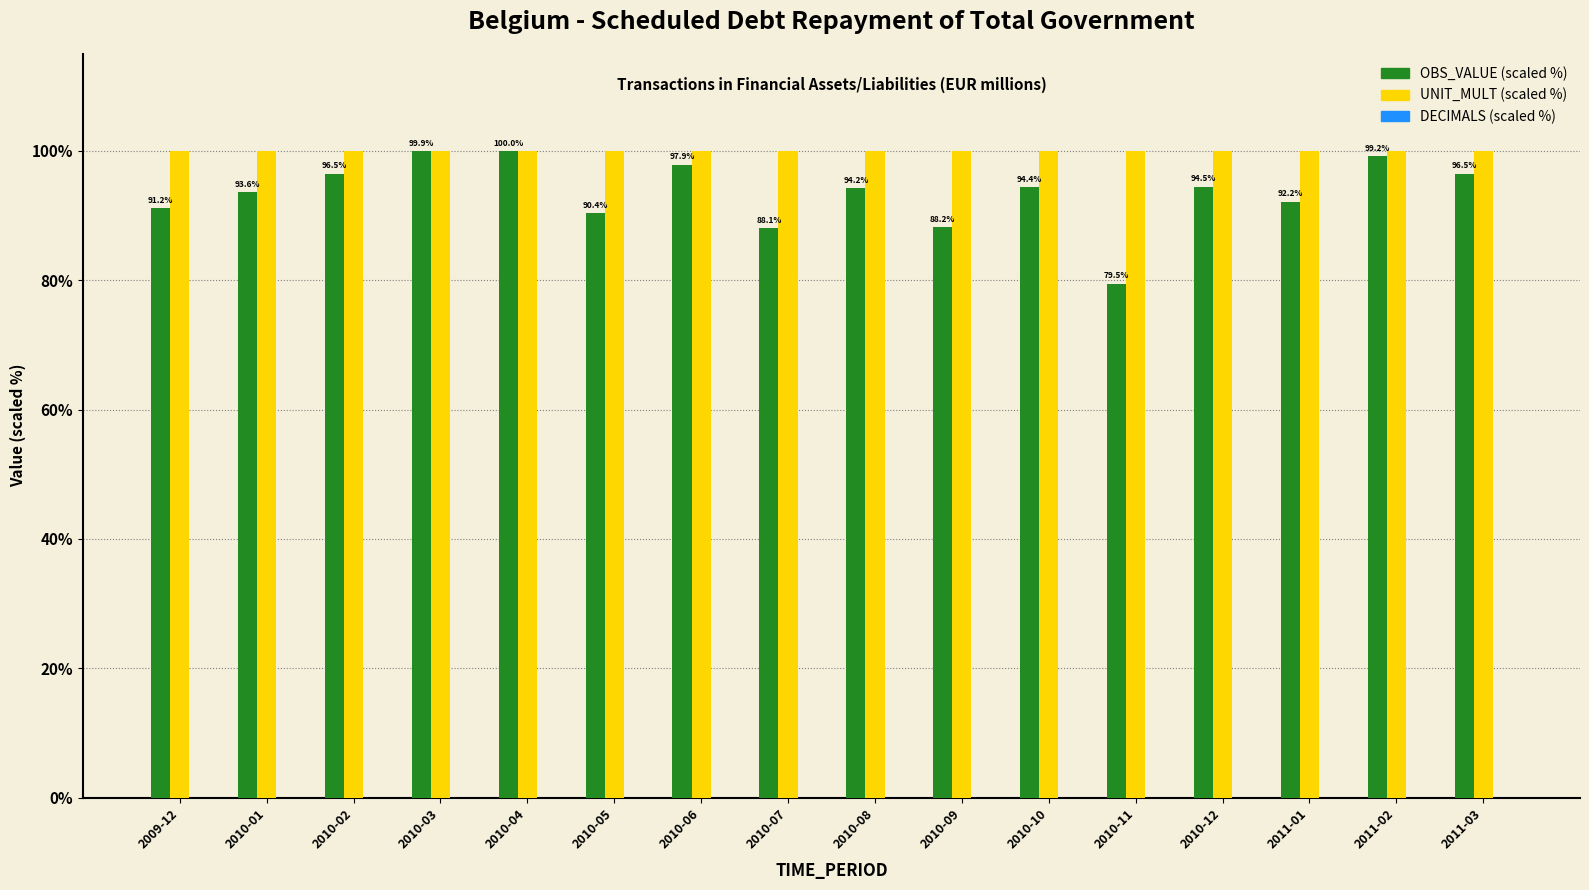

What is the minimum value for UNIT_MULT (scaled %)?

100.0